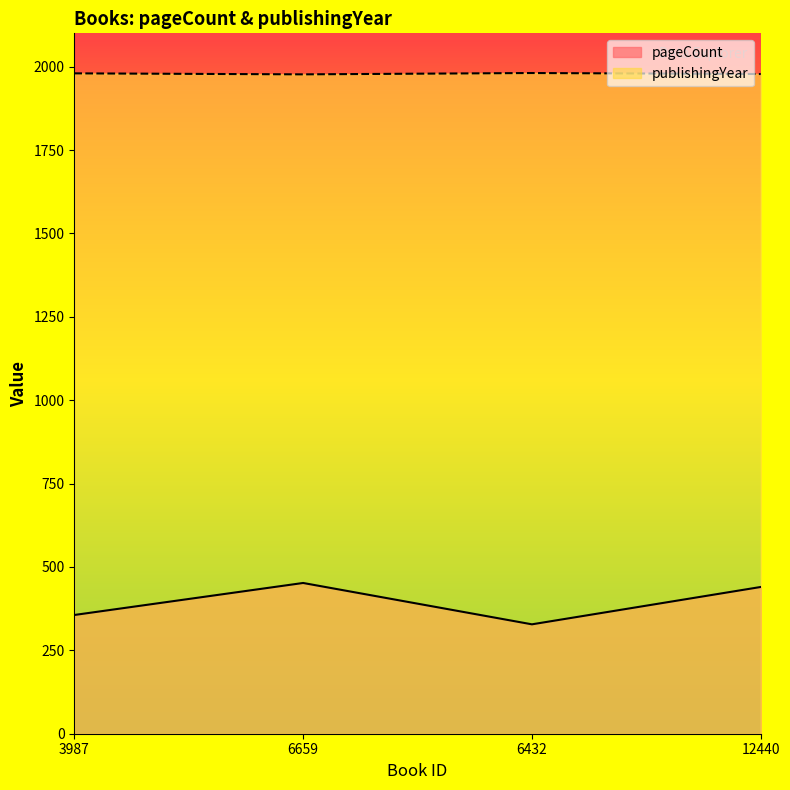

How many values in the pageCount series exceed 440?

1